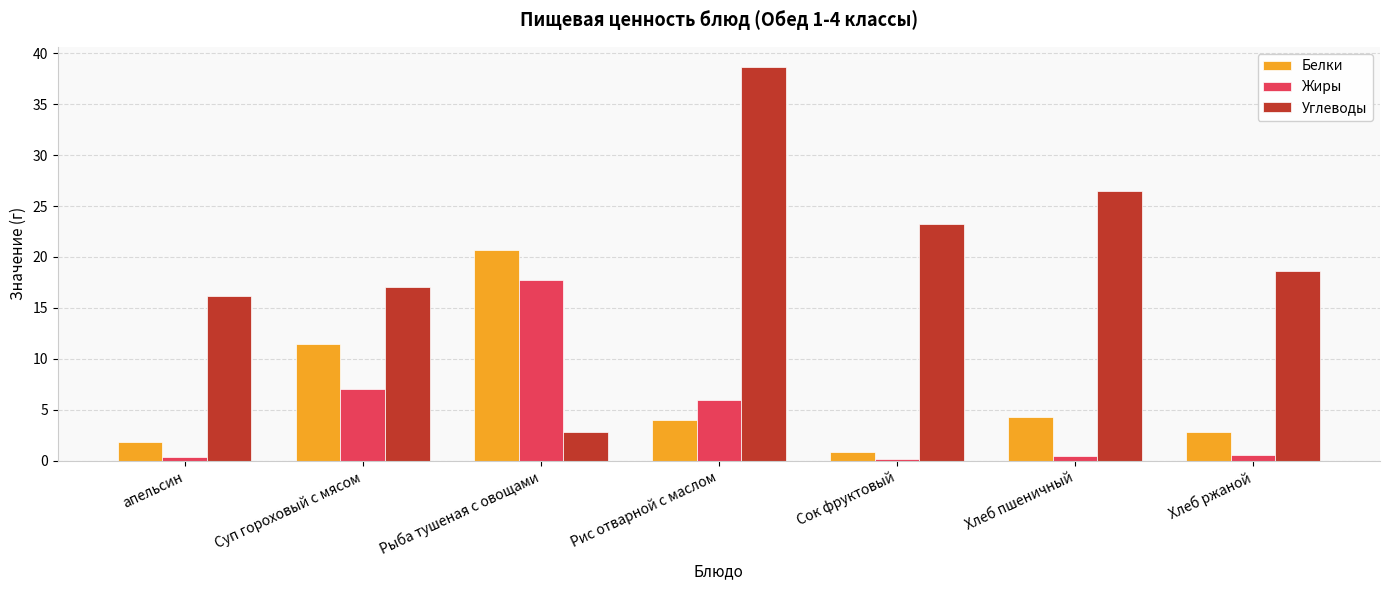

Are the bars grouped side by side (vs. stacked)?

Yes